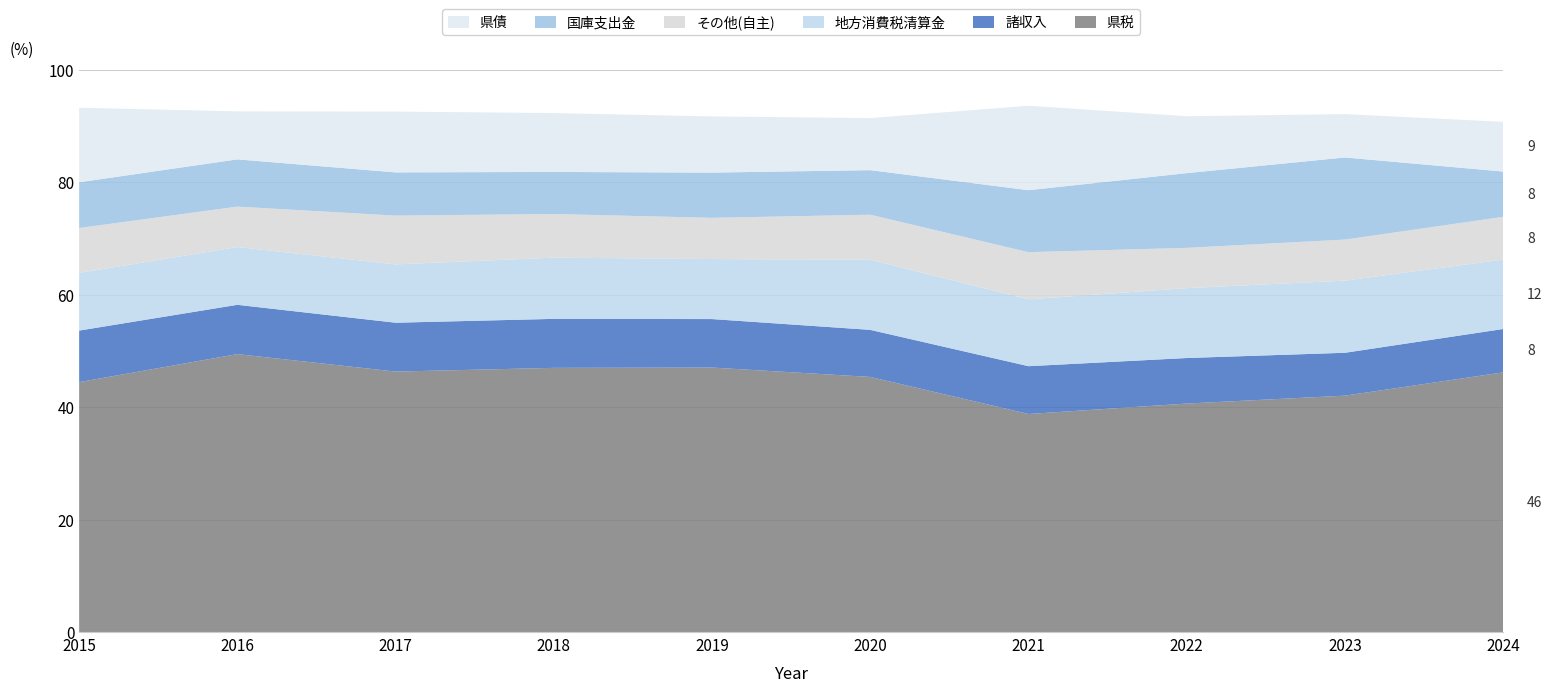

Reading left to right, transcribe all the data shown in this chart.

県税: 2015=11030	2016=12480	2017=11677	2018=11717	2019=11817	2020=11669	2021=10532	2022=11489	2023=12467	2024=12907
諸収入: 2015=2275	2016=2214	2017=2191	2018=2173	2019=2167	2020=2154	2021=2310	2022=2290	2023=2262	2024=2156
地方消費税清算金: 2015=2544	2016=2593	2017=2614	2018=2715	2019=2681	2020=3209	2021=3230	2022=3513	2023=3804	2024=3450
その他(自主): 2015=1982	2016=1816	2017=2187	2018=1936	2019=1842	2020=2058	2021=2277	2022=2025	2023=2166	2024=2124
国庫支出金: 2015=2020	2016=2122	2017=1939	2018=1866	2019=2022	2020=2039	2021=2995	2022=3759	2023=4331	2024=2252
県債: 2015=3287	2016=2156	2017=2726	2018=2610	2019=2509	2020=2380	2021=4080	2022=2860	2023=2286	2024=2470